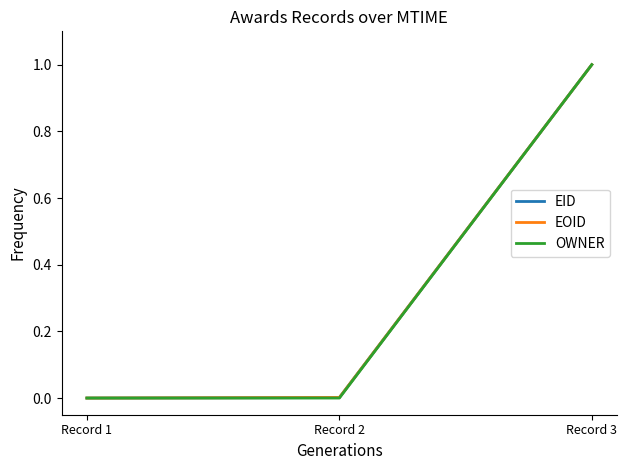

At which category is the sum across all series the highest?

Record 3